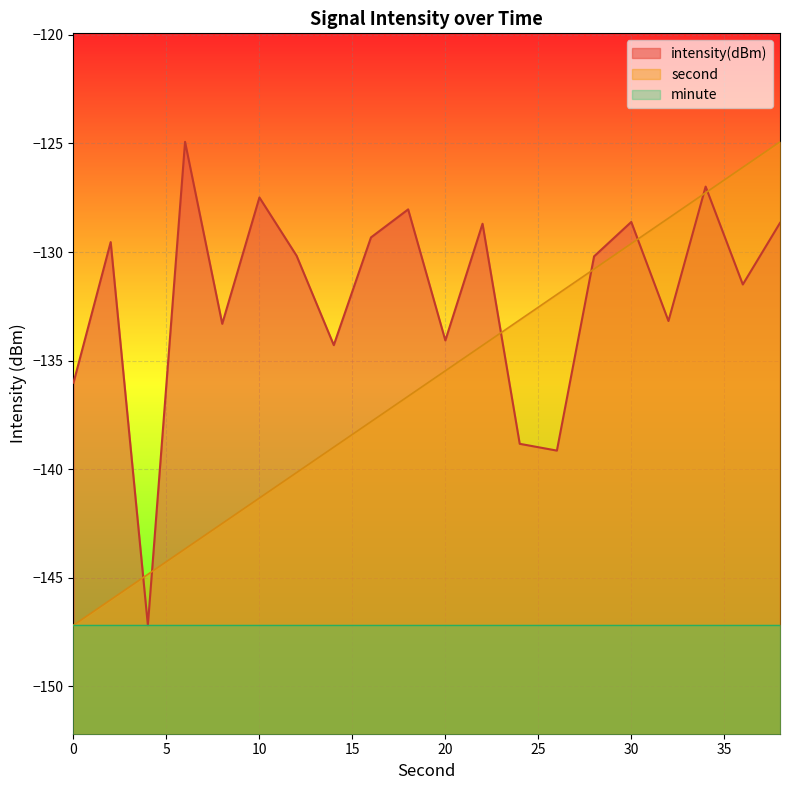

Rank the series by their average value, from highest to lowest.

intensity(dBm), second, minute